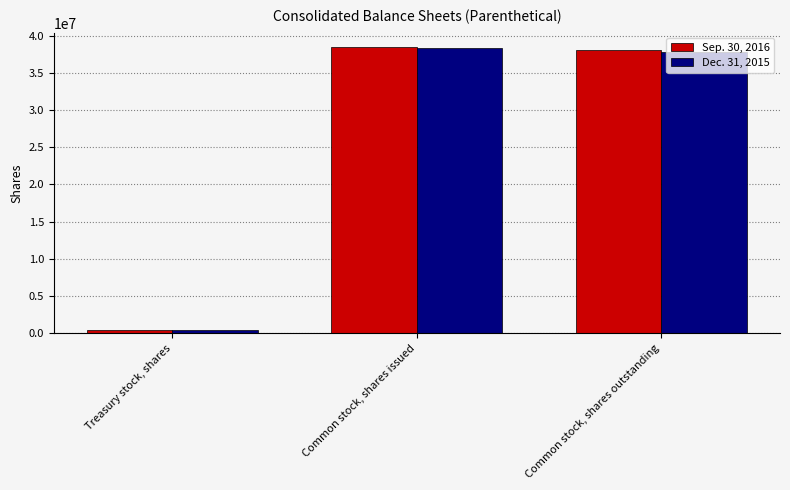

Which label corresponds to the largest value in the chart?

Common stock, shares issued